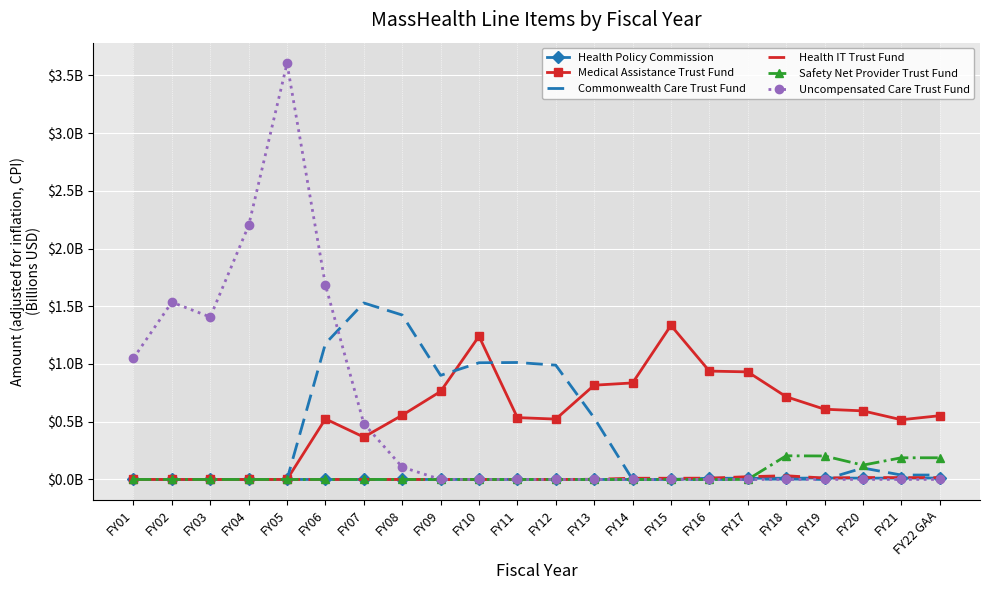

Is the value of Commonwealth Care Trust Fund at FY01 greater than the value of Medical Assistance Trust Fund at FY15?

No